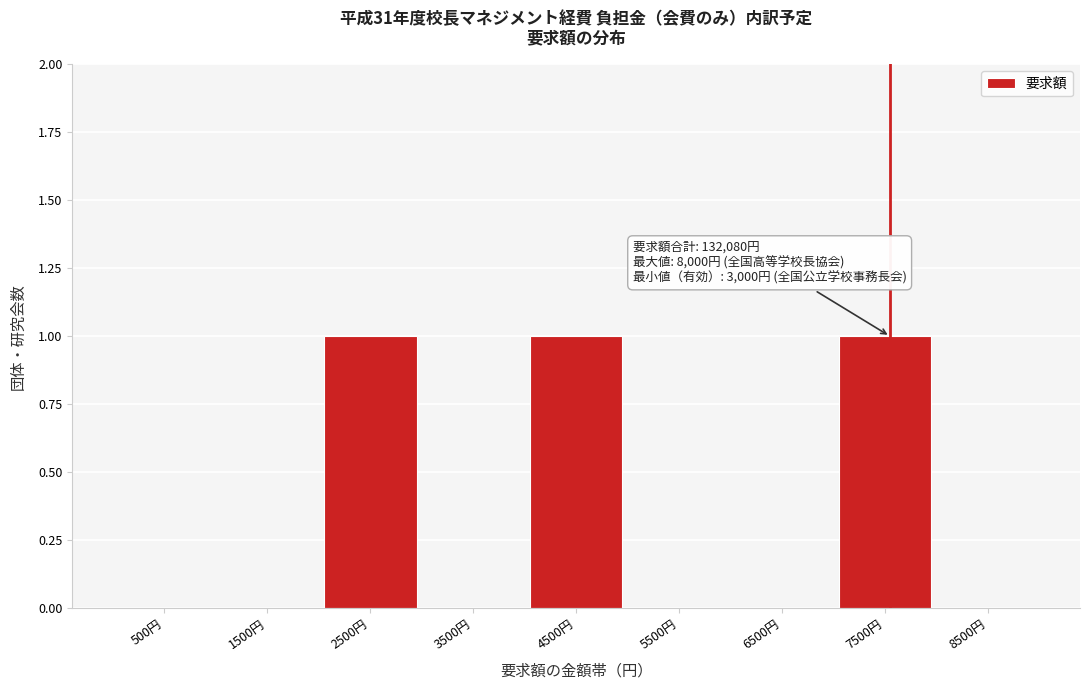

Reading left to right, transcribe all the data shown in this chart.

500円=0	1500円=0	2500円=1	3500円=0	4500円=1	5500円=0	6500円=0	7500円=1	8500円=0